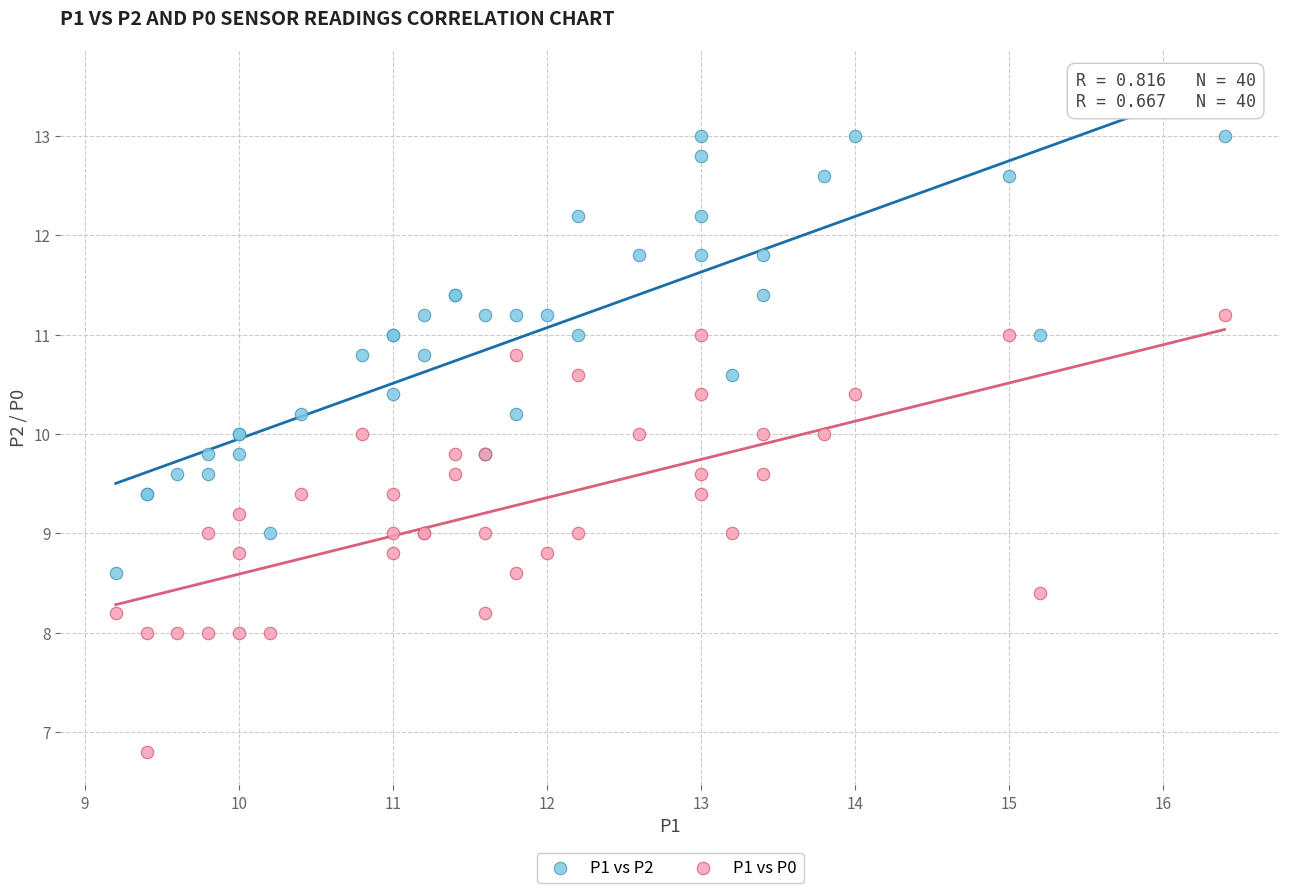

Which series reaches the minimum Y coordinate?

P1 vs P0